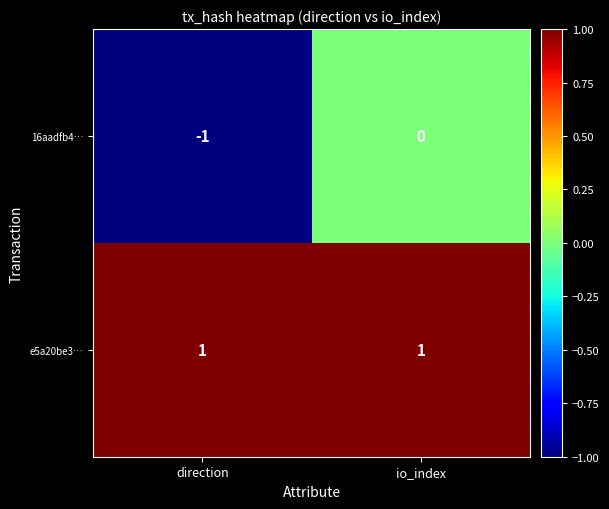

How many data points in 16aadfb4… are less than 0?

1